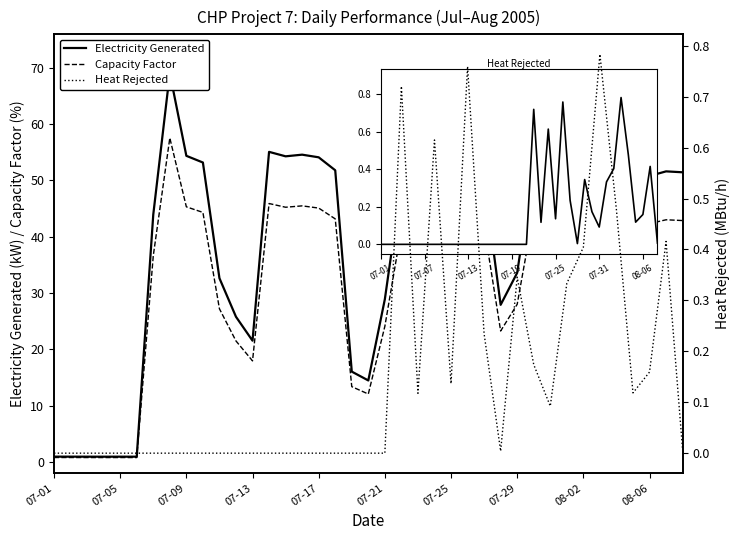

What is the value of the Electricity Generated point at the 9th from the left?

54.4